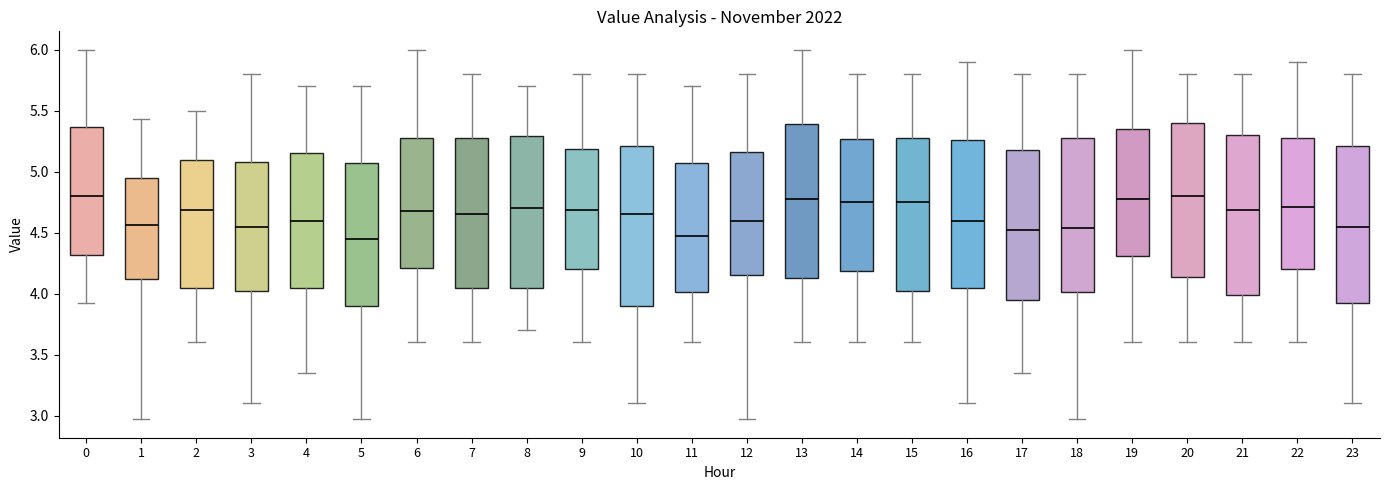

Reading left to right, transcribe this box plot: for each box, give where its median line is, the range the box spans, and where its two whiskers end, as read against the y-axis. The values are not printed on the chart, so give them approximately, as read against the axis.

0: median 4.80, box 4.30 to 5.35, whiskers 3.90 to 6.00
1: median 4.55, box 4.10 to 4.95, whiskers 2.95 to 5.45
2: median 4.70, box 4.05 to 5.10, whiskers 3.60 to 5.50
3: median 4.55, box 4.05 to 5.10, whiskers 3.10 to 5.80
4: median 4.60, box 4.05 to 5.15, whiskers 3.35 to 5.70
5: median 4.45, box 3.90 to 5.10, whiskers 2.95 to 5.70
6: median 4.70, box 4.20 to 5.30, whiskers 3.60 to 6.00
7: median 4.65, box 4.05 to 5.30, whiskers 3.60 to 5.80
8: median 4.70, box 4.05 to 5.30, whiskers 3.70 to 5.70
9: median 4.70, box 4.20 to 5.20, whiskers 3.60 to 5.80
10: median 4.65, box 3.90 to 5.20, whiskers 3.10 to 5.80
11: median 4.50, box 4.00 to 5.10, whiskers 3.60 to 5.70
12: median 4.60, box 4.15 to 5.15, whiskers 2.95 to 5.80
13: median 4.80, box 4.15 to 5.40, whiskers 3.60 to 6.00
14: median 4.75, box 4.20 to 5.25, whiskers 3.60 to 5.80
15: median 4.75, box 4.05 to 5.30, whiskers 3.60 to 5.80
16: median 4.60, box 4.05 to 5.25, whiskers 3.10 to 5.90
17: median 4.55, box 3.95 to 5.20, whiskers 3.35 to 5.80
18: median 4.55, box 4.00 to 5.30, whiskers 2.95 to 5.80
19: median 4.80, box 4.30 to 5.35, whiskers 3.60 to 6.00
20: median 4.80, box 4.15 to 5.40, whiskers 3.60 to 5.80
21: median 4.70, box 4.00 to 5.30, whiskers 3.60 to 5.80
22: median 4.70, box 4.20 to 5.30, whiskers 3.60 to 5.90
23: median 4.55, box 3.95 to 5.20, whiskers 3.10 to 5.80